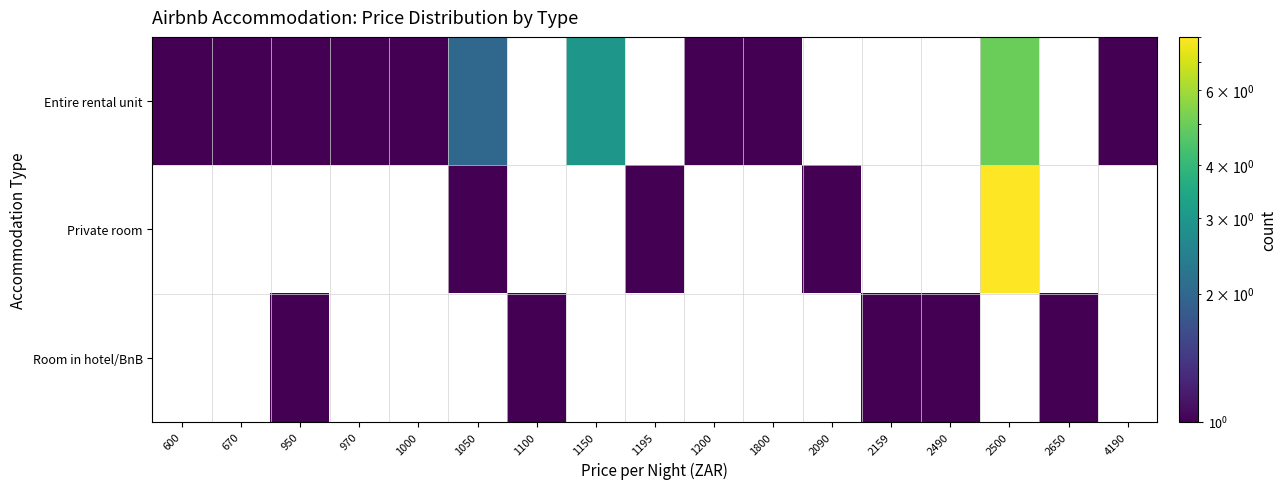

Is it true that Entire rental unit equals 2.0 at 1050?

True